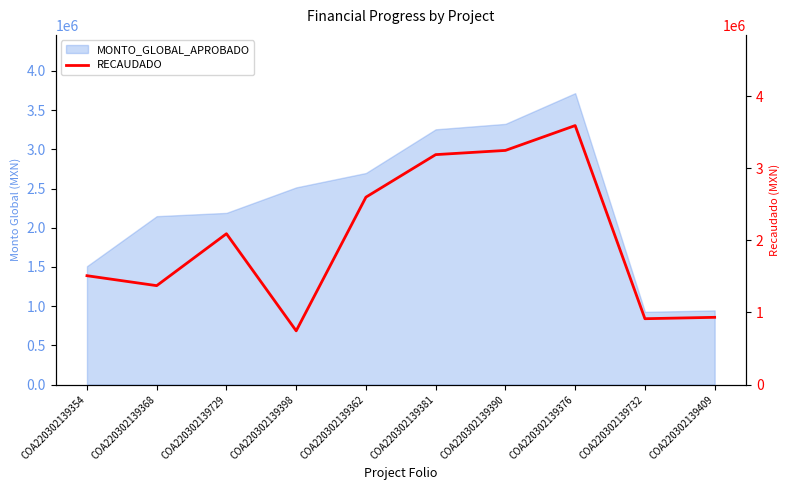

Where is the data nearest to the value 2168168?

COA220302139729